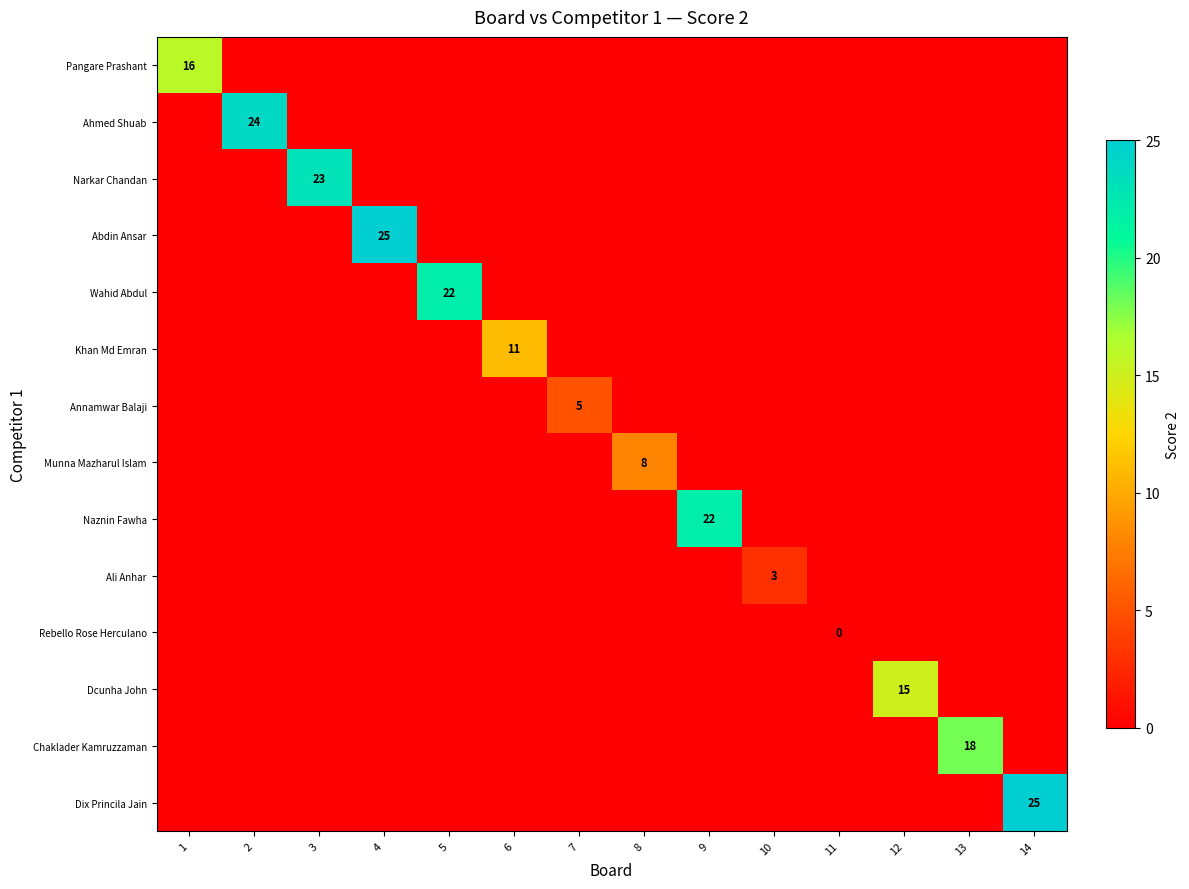

What is the greatest value displayed?

25